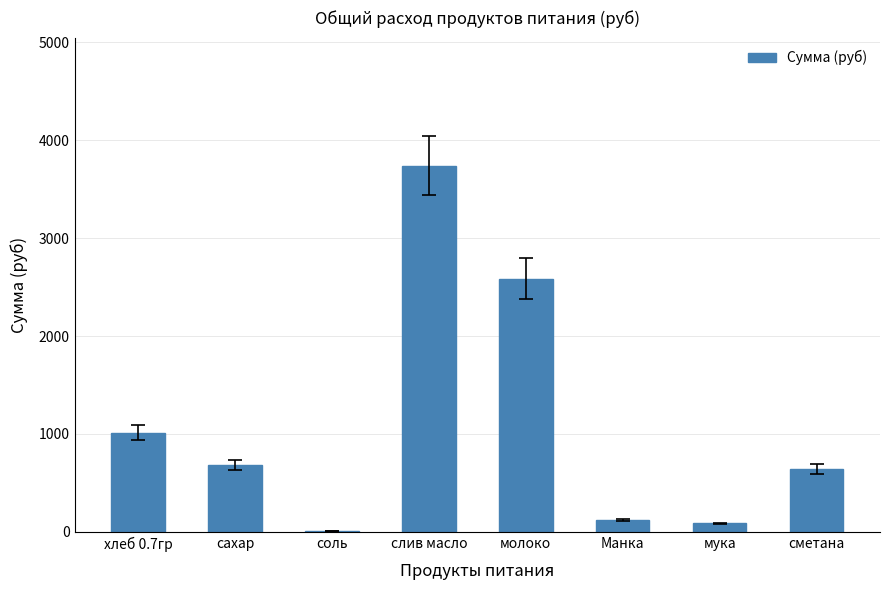

What is the change in value from сахар to соль?

-679.1